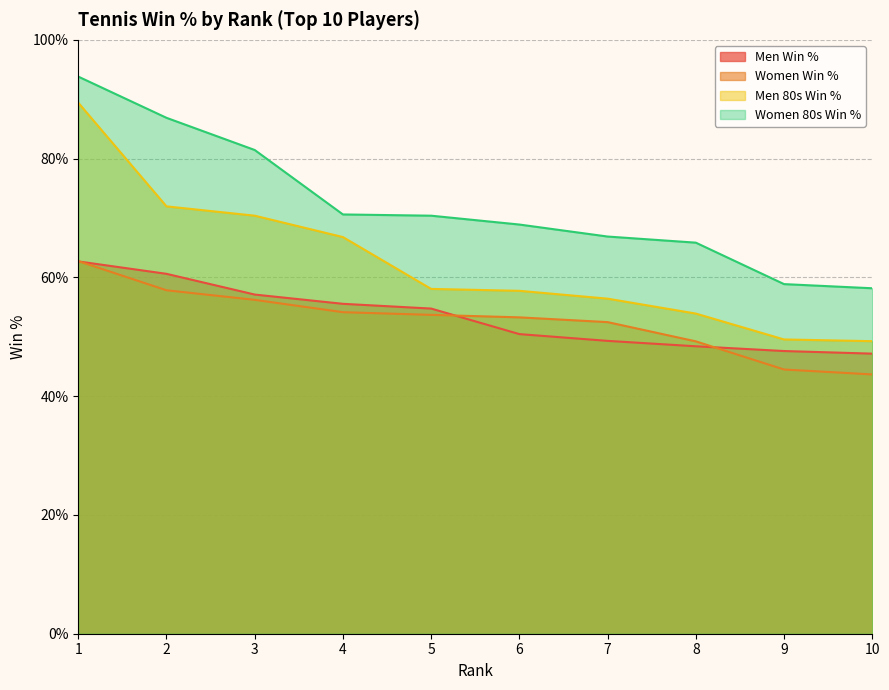

What is the total value across all series at 10?

198.2